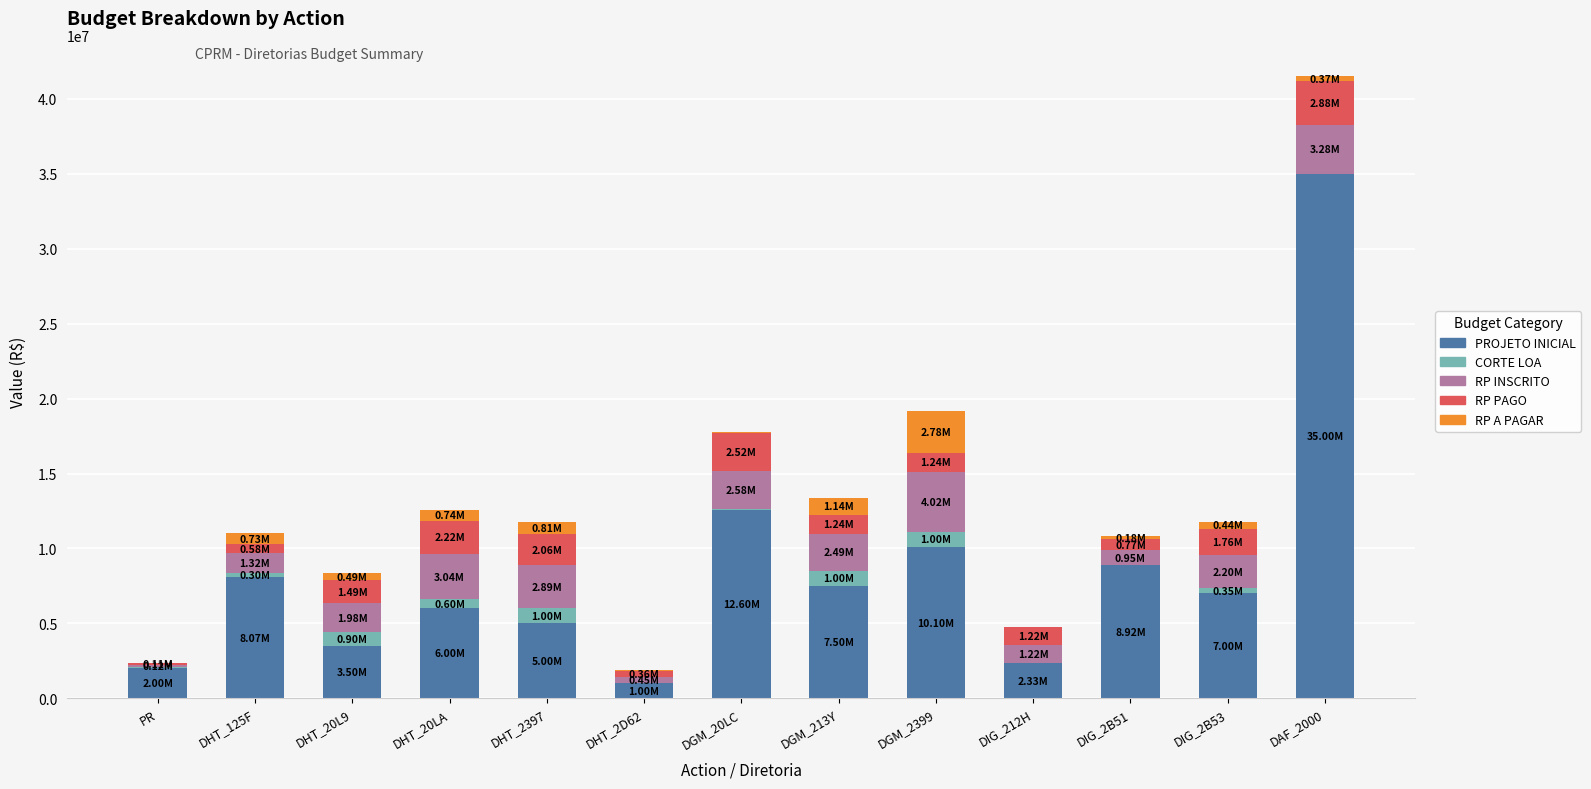

At which category is the sum across all series the highest?

DAF_2000